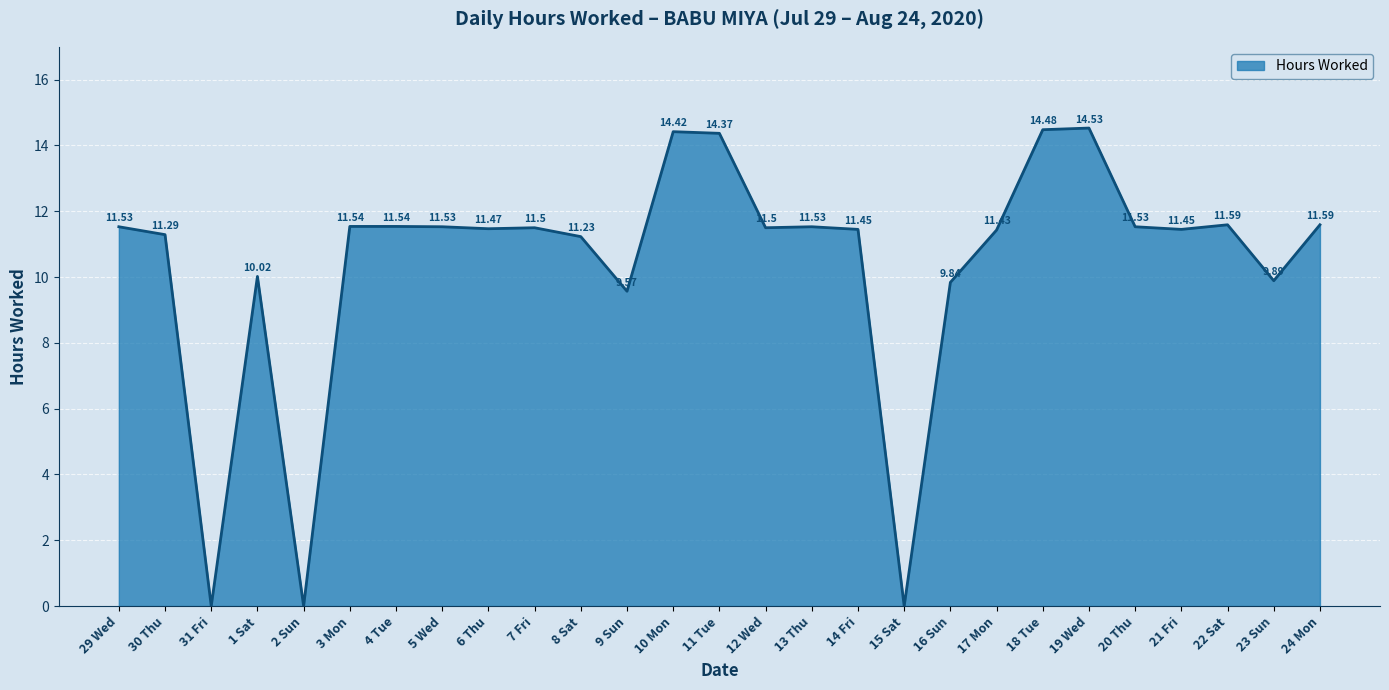

What is the approximate value at 8 Sat?

11.2